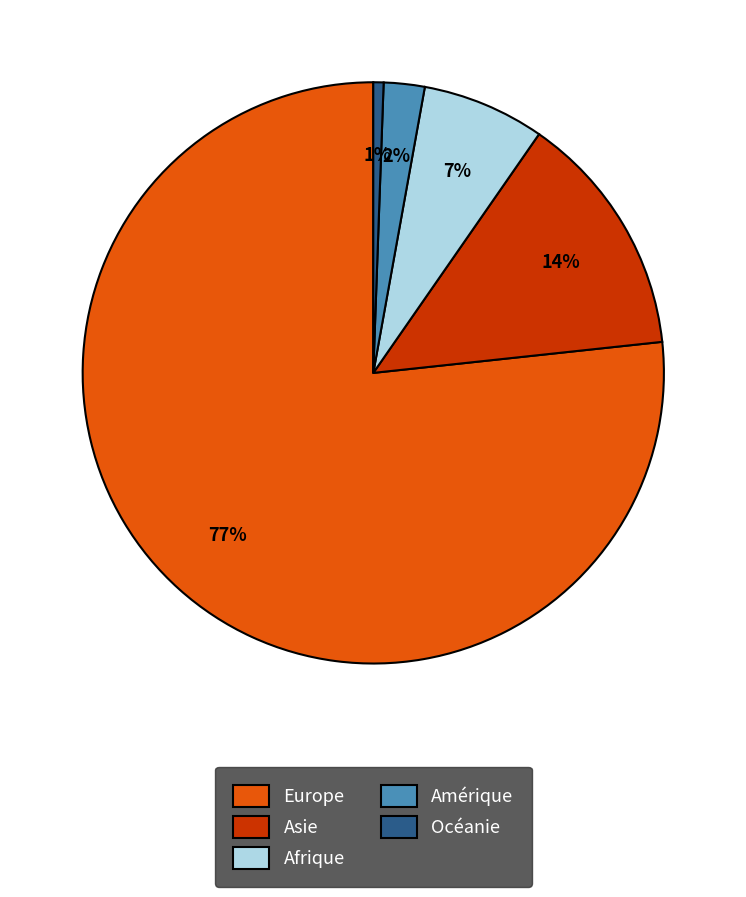

Which category accounts for the majority?

Europe